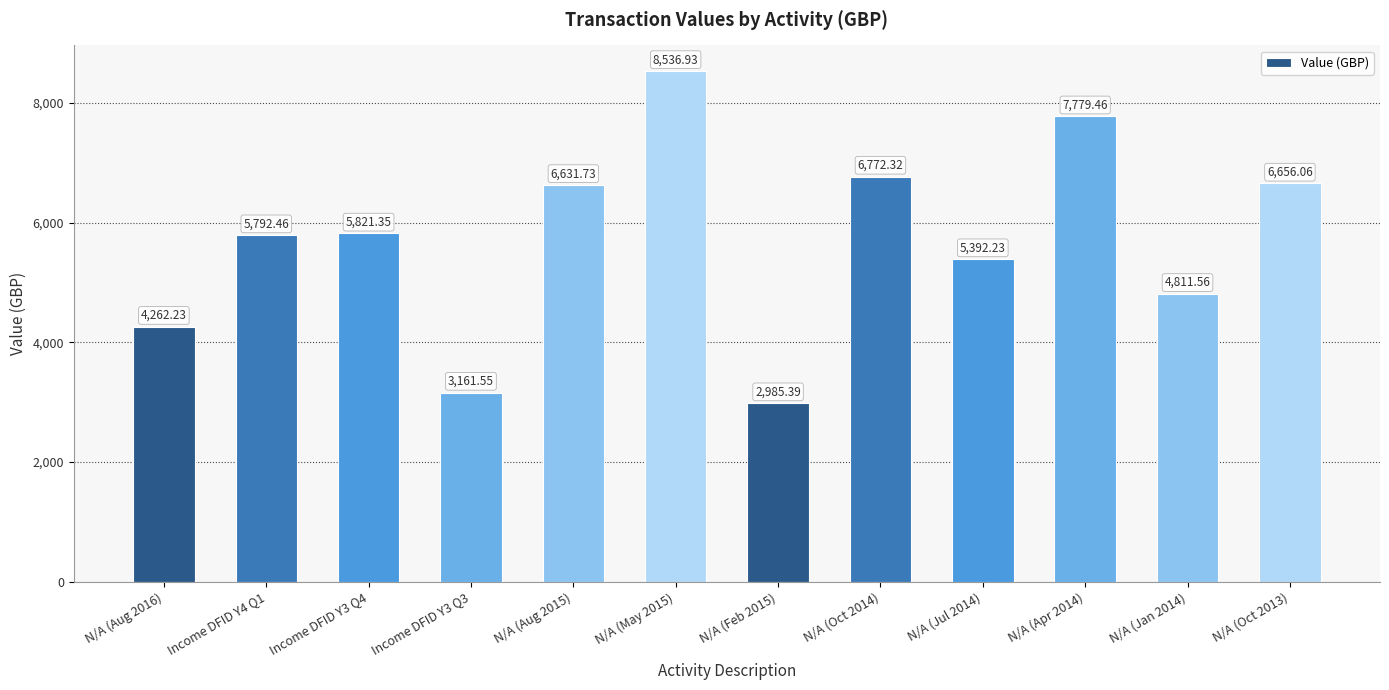

What is the label of the 4th bar from the right?

N/A (Jul 2014)